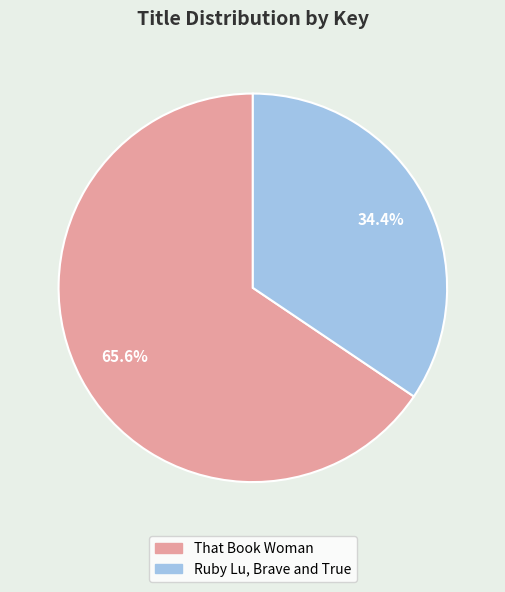

To the nearest percent, what is the difference between the largest and smallest slice percentages?

31%